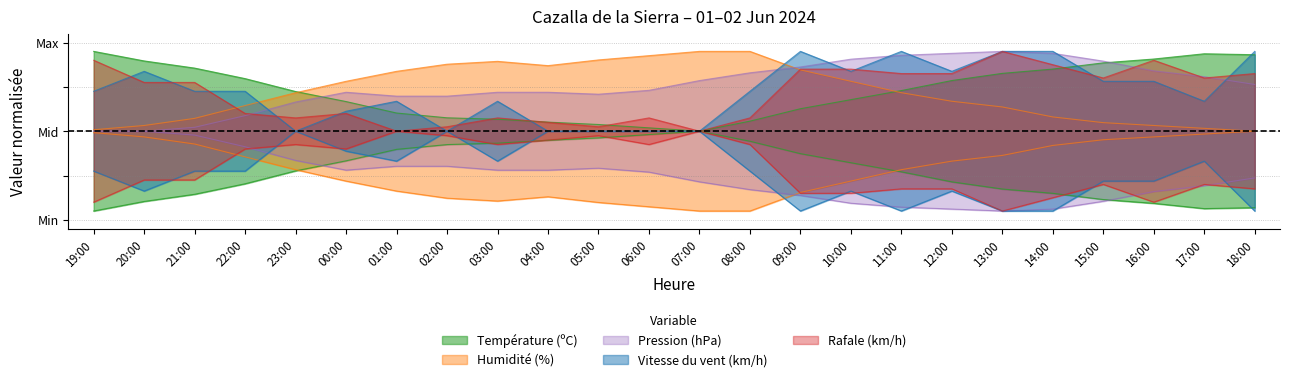

At which label does Rafale (km/h) reach its minimum?

13:00